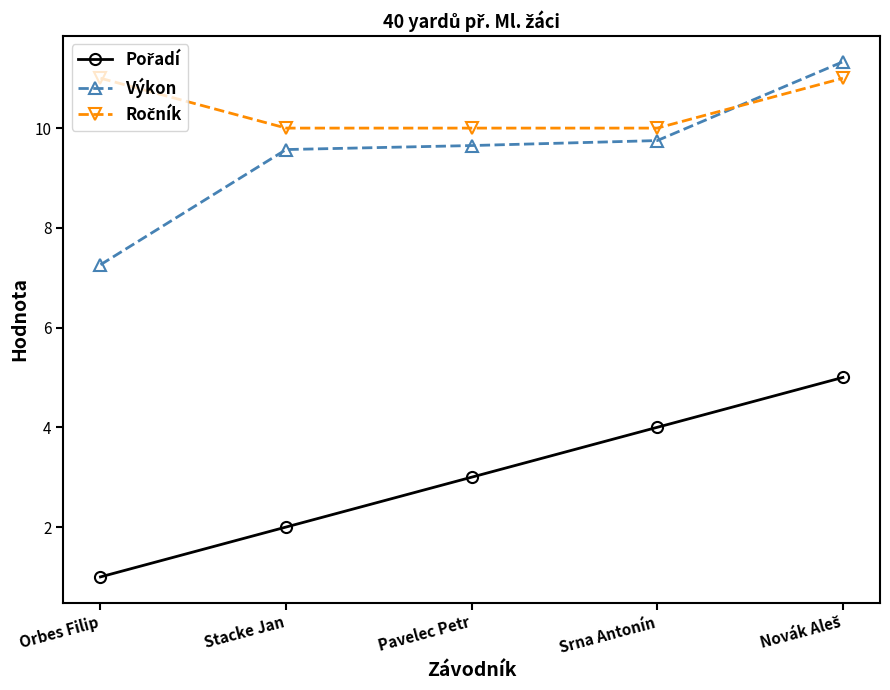

What is the average value of the Výkon series?

9.5